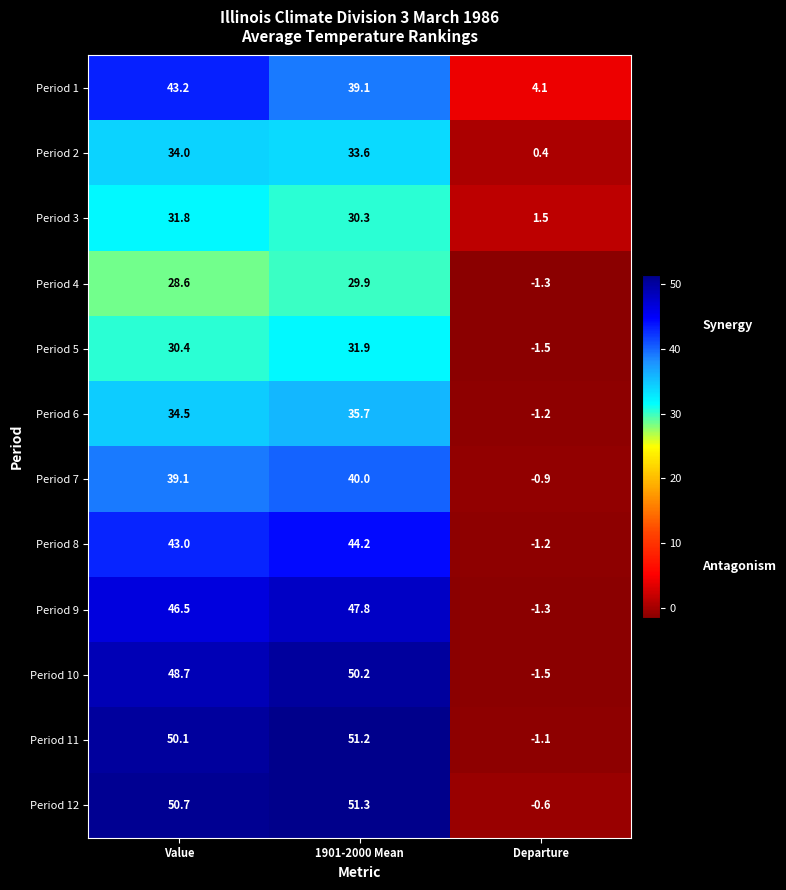

How many values in the Period 9 series exceed 46?

2